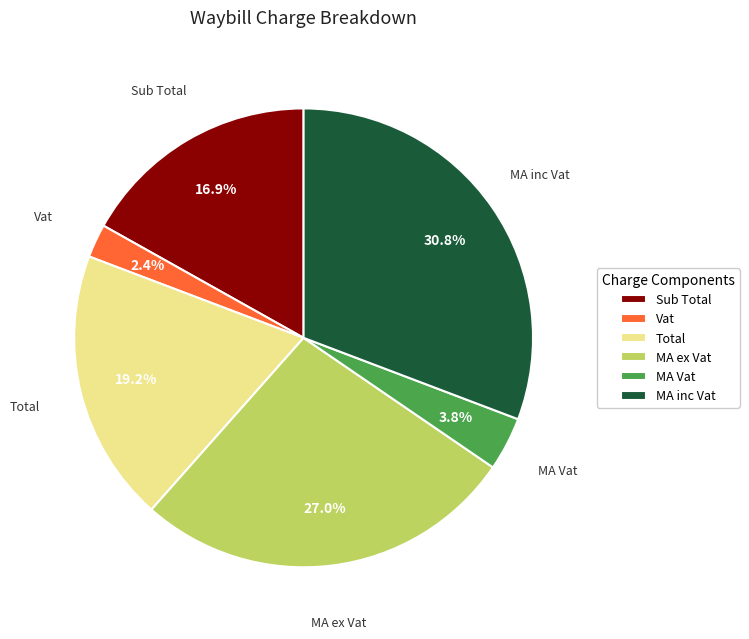

Between Sub Total and Vat, which is larger?

Sub Total